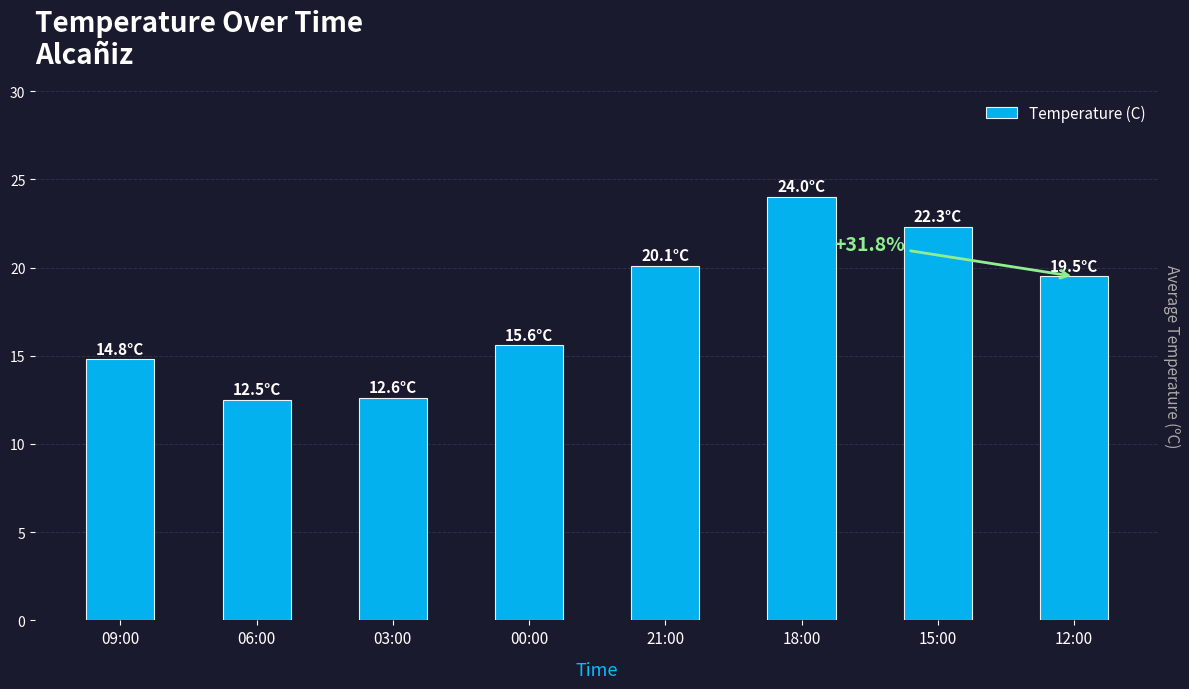

What is the sum of the values at 18:00 and 15:00?

46.3